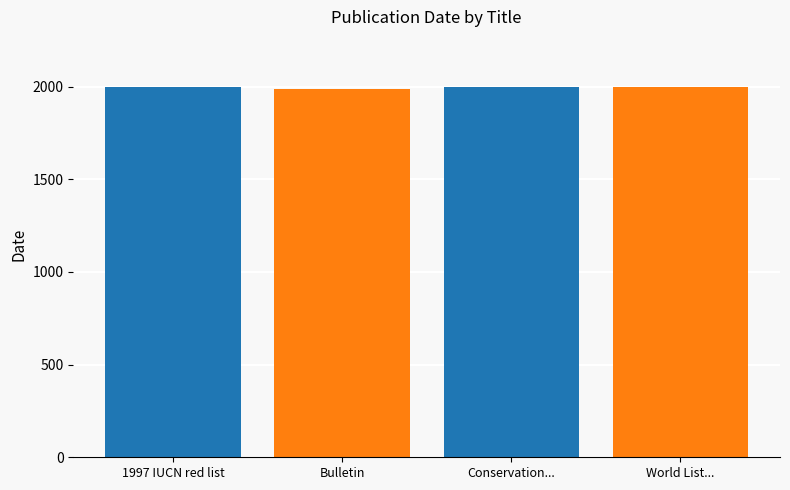

Is it true that the value at Conservation and sustainable management is 1348?

False